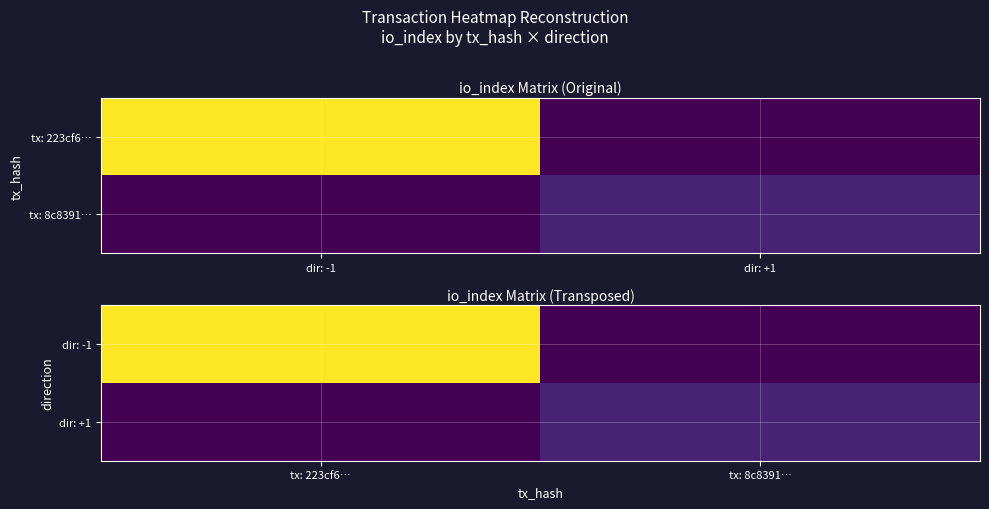

What is the total value across all series at tx: 223cf6…?

84